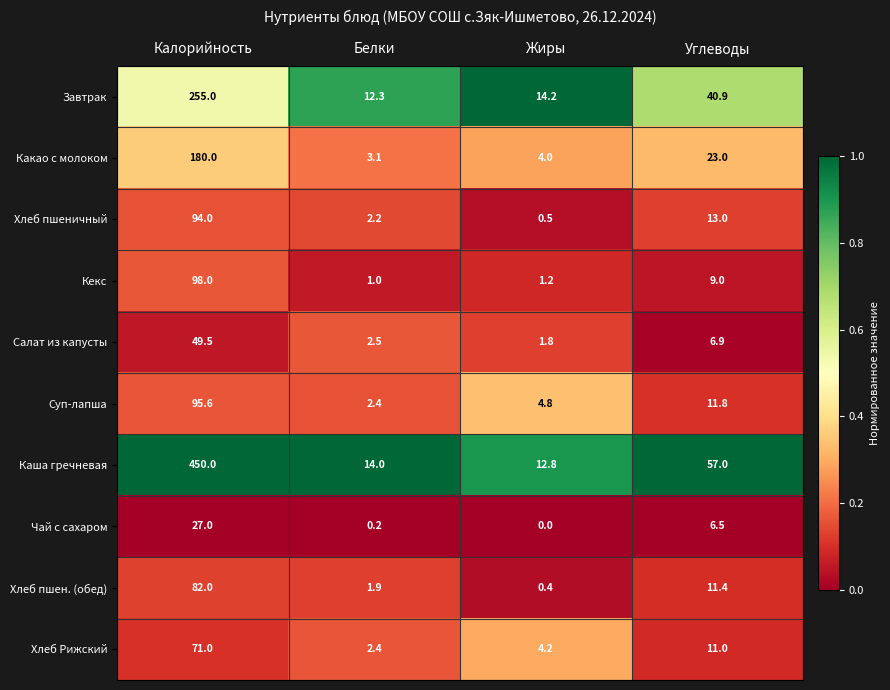

What is the sum of the Чай с сахаром values at Калорийность and Углеводы?

33.5